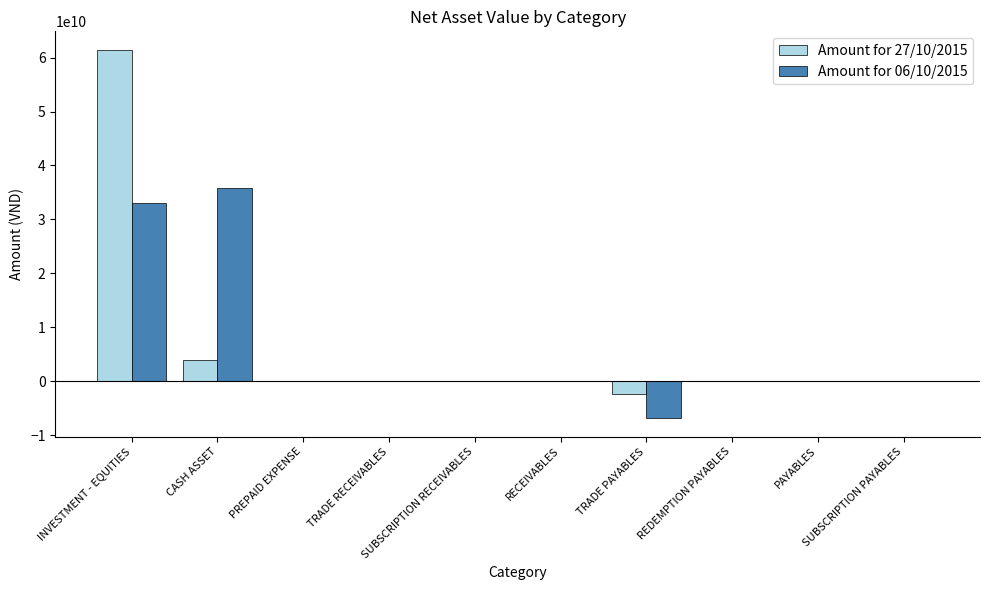

What are all the series names shown in the legend?

Amount for 27/10/2015, Amount for 06/10/2015